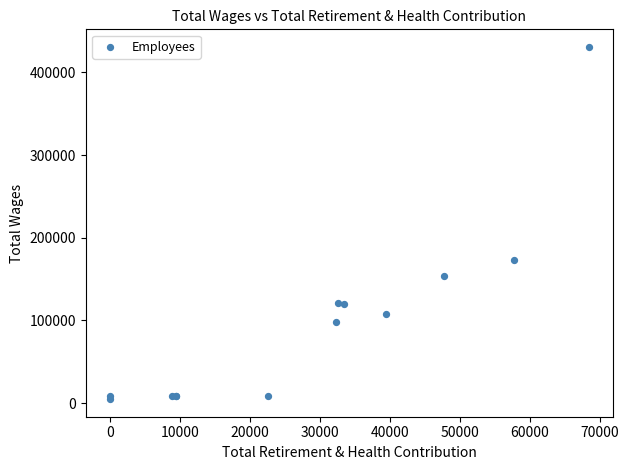

What Y value in the scatter plot is closest to 217864?

173080